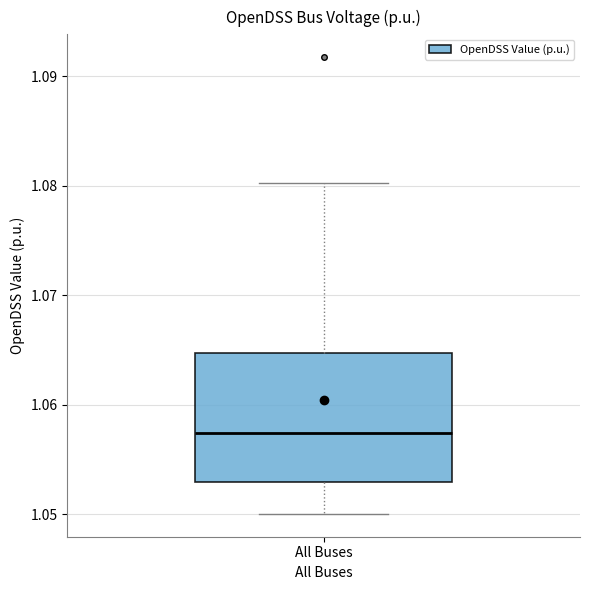

Where is the lower edge of the box for All Buses on the y-axis? The values are not printed on the chart, so give them approximately, as read against the axis.

1.053